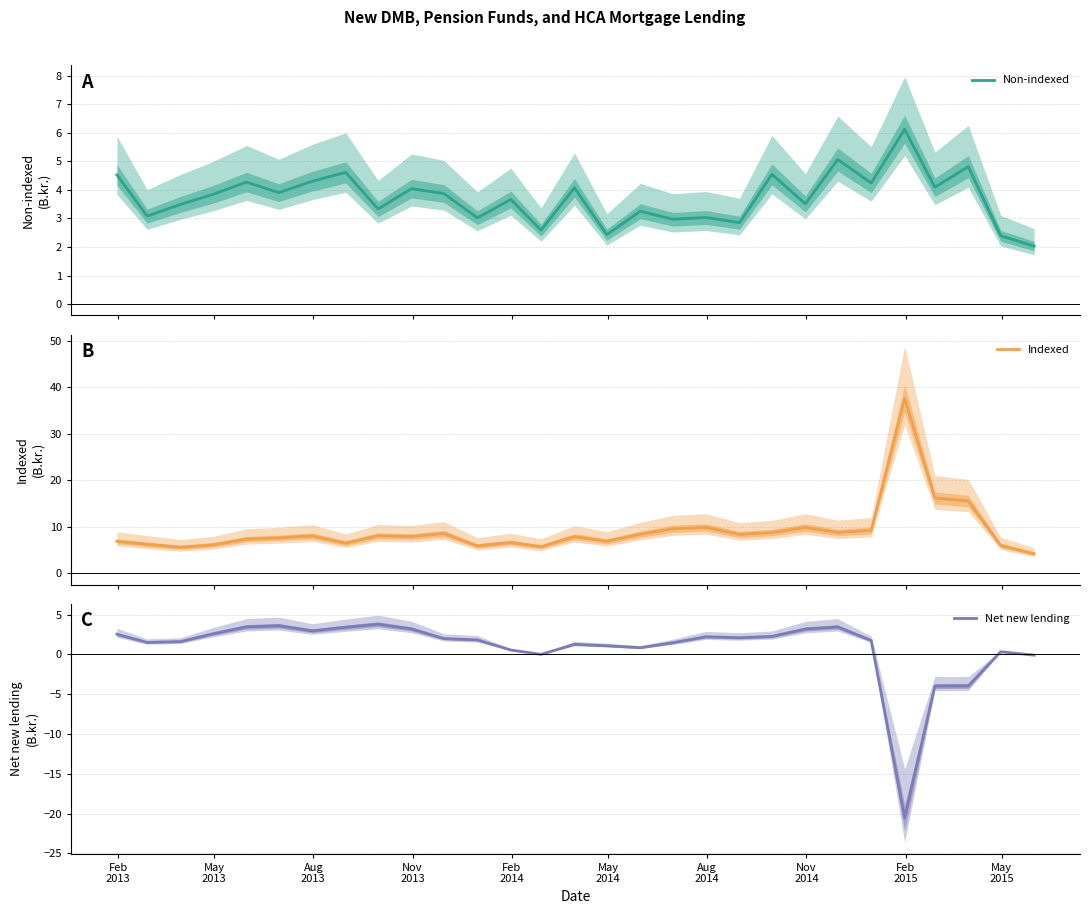

What is the highest value of the Indexed series?

37.6